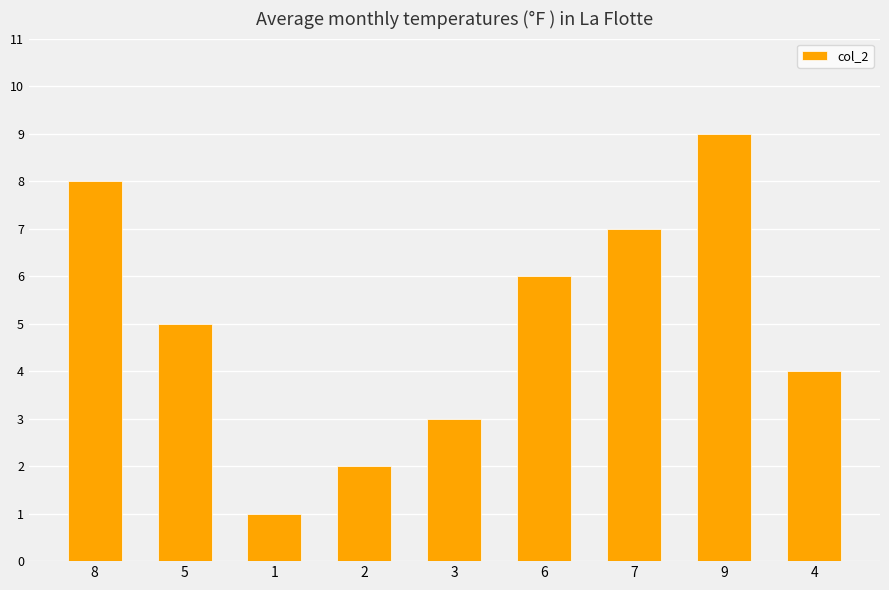

What is the difference between the second highest and second lowest values?

6